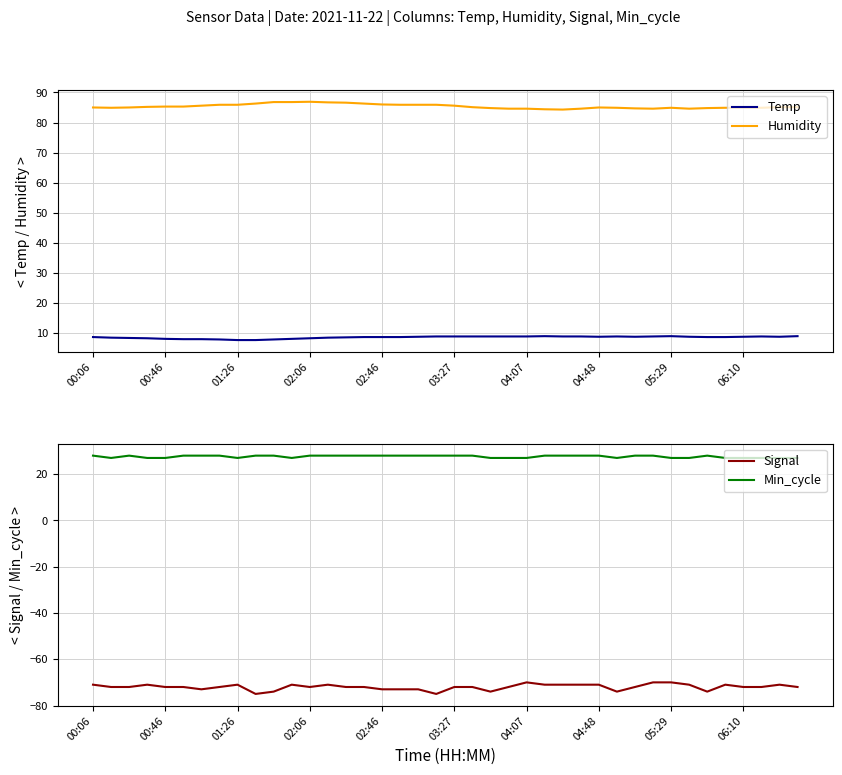

Does the chart display data point markers on the line(s)?

No